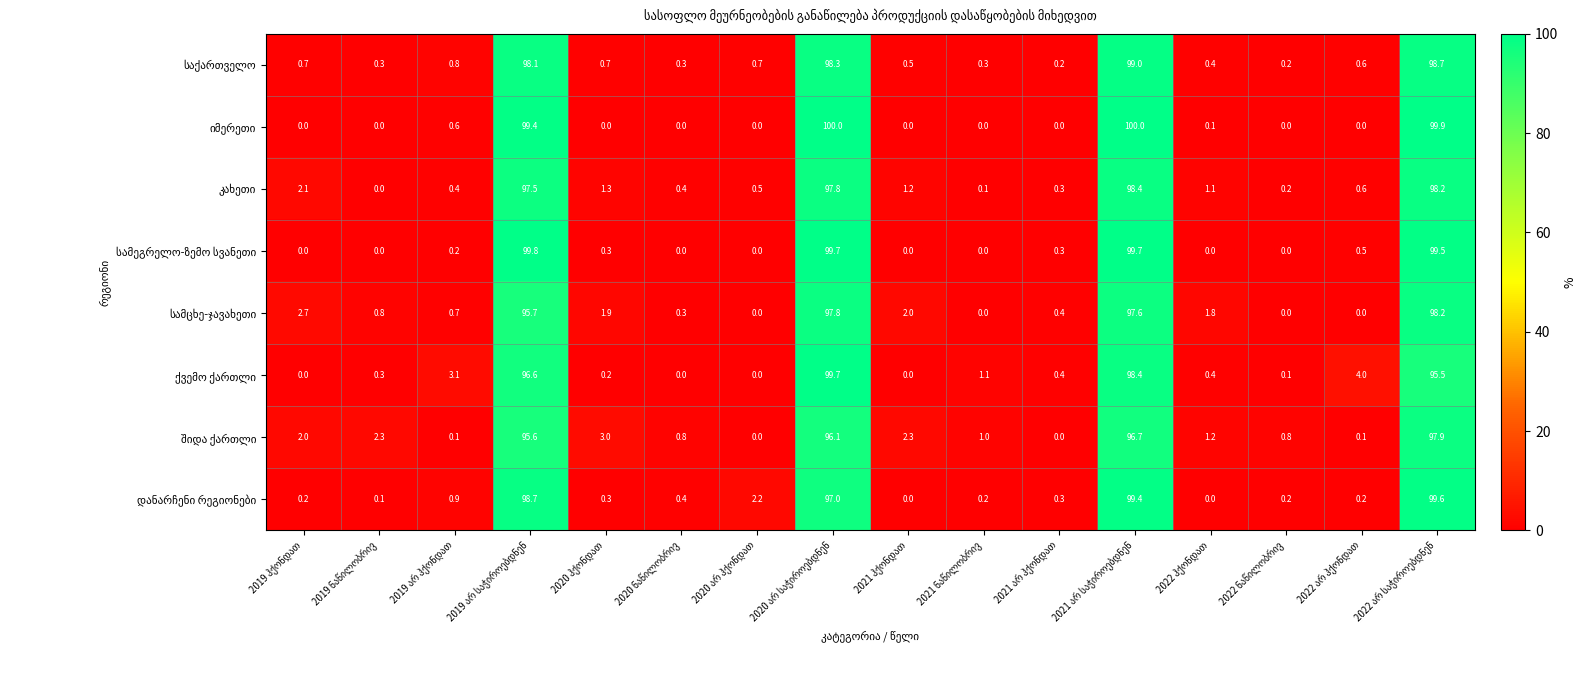

At how many categories does at least one series exceed 90?

4